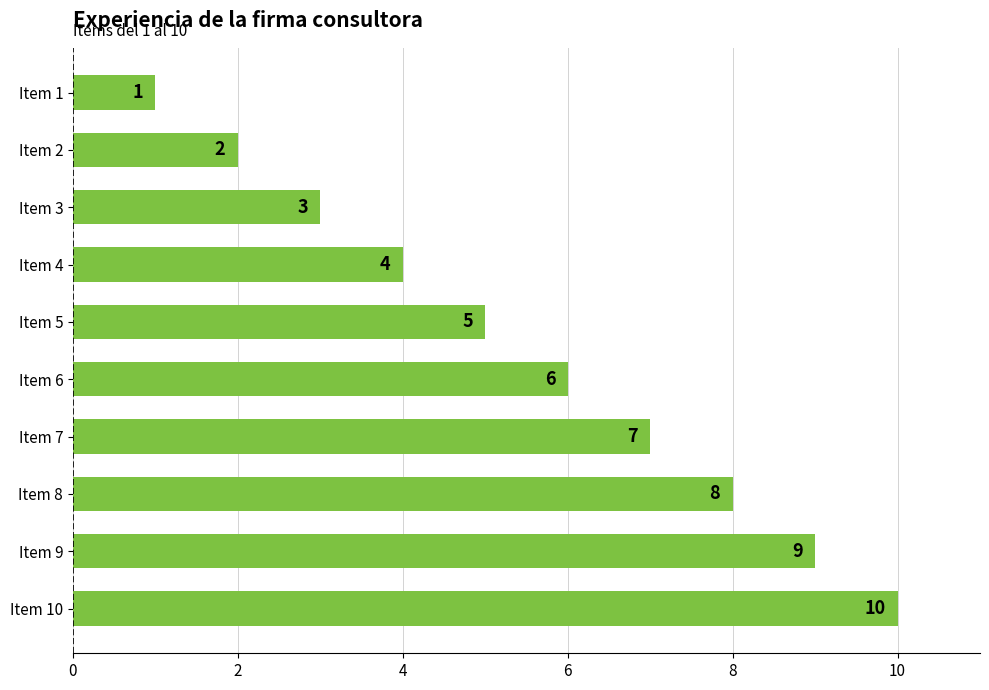

List the labels in order of value, smallest first.

Item 1, Item 2, Item 3, Item 4, Item 5, Item 6, Item 7, Item 8, Item 9, Item 10